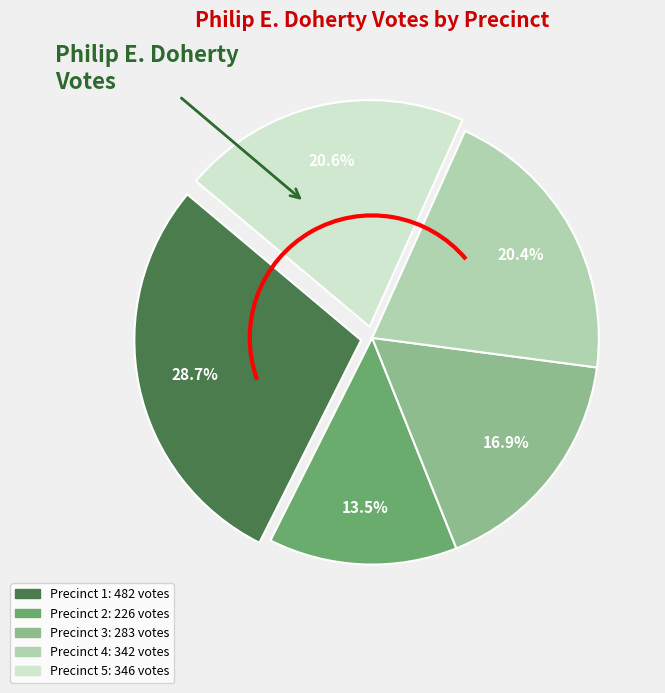

Does Precinct 1 account for over 50% of the chart?

No